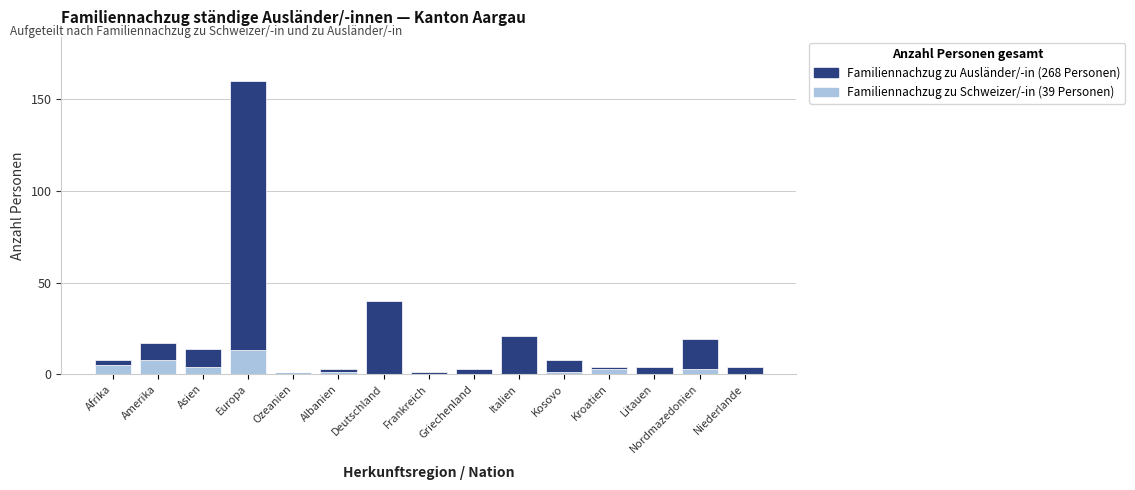

What is the total value across all series at Italien?

21